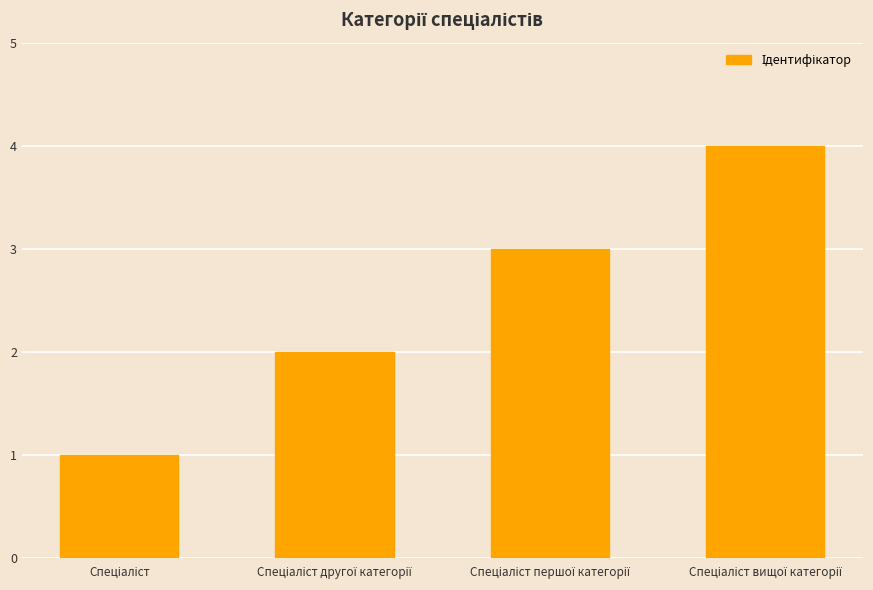

What is the sum of all values?

10